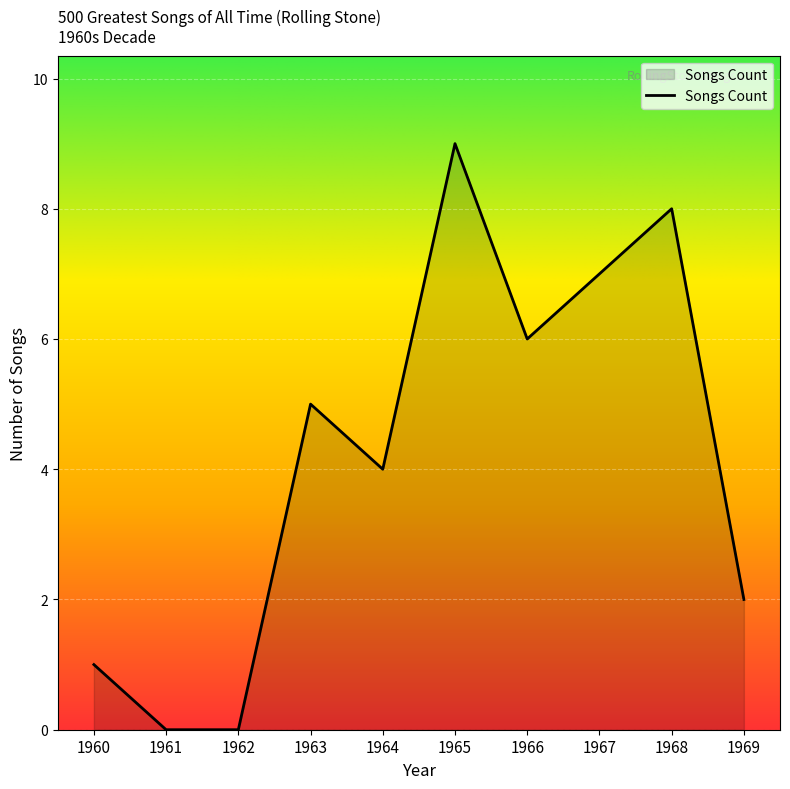

Which label corresponds to the largest value in the chart?

1965